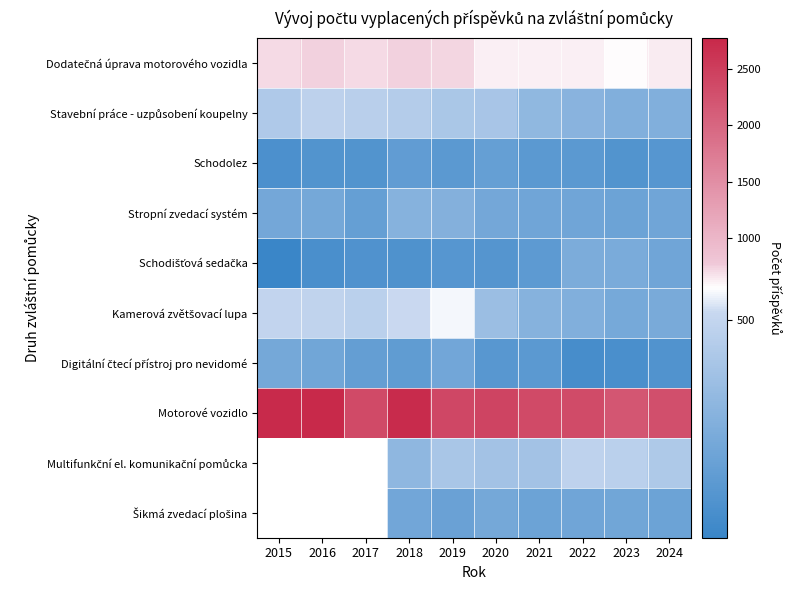

Between 2016 and 2022, which is larger?

2016